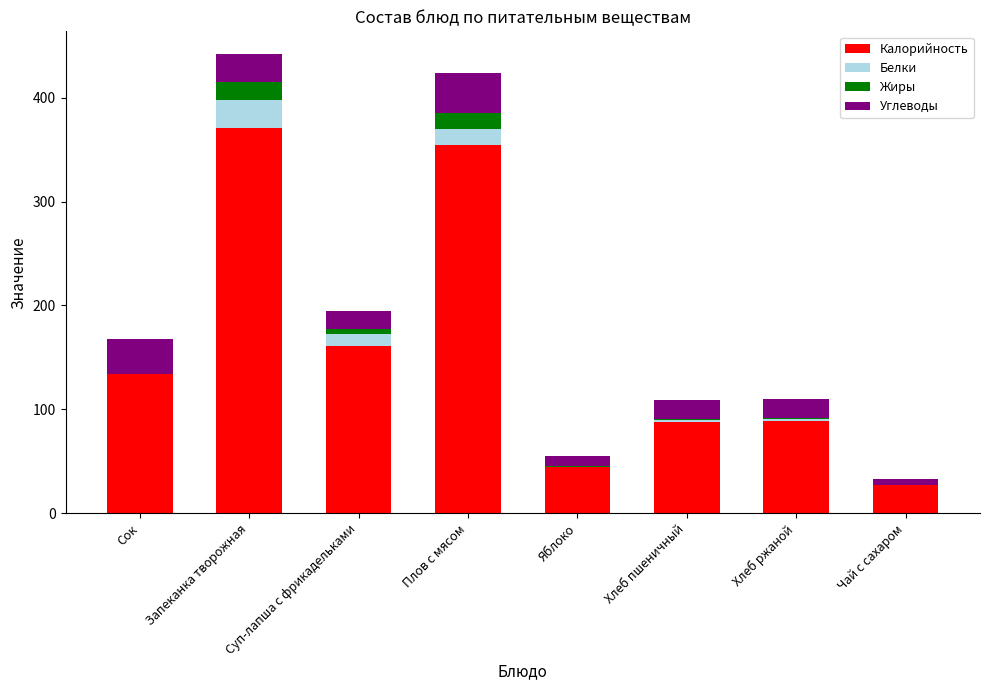

Read the Калорийность value at Сок.

134.4